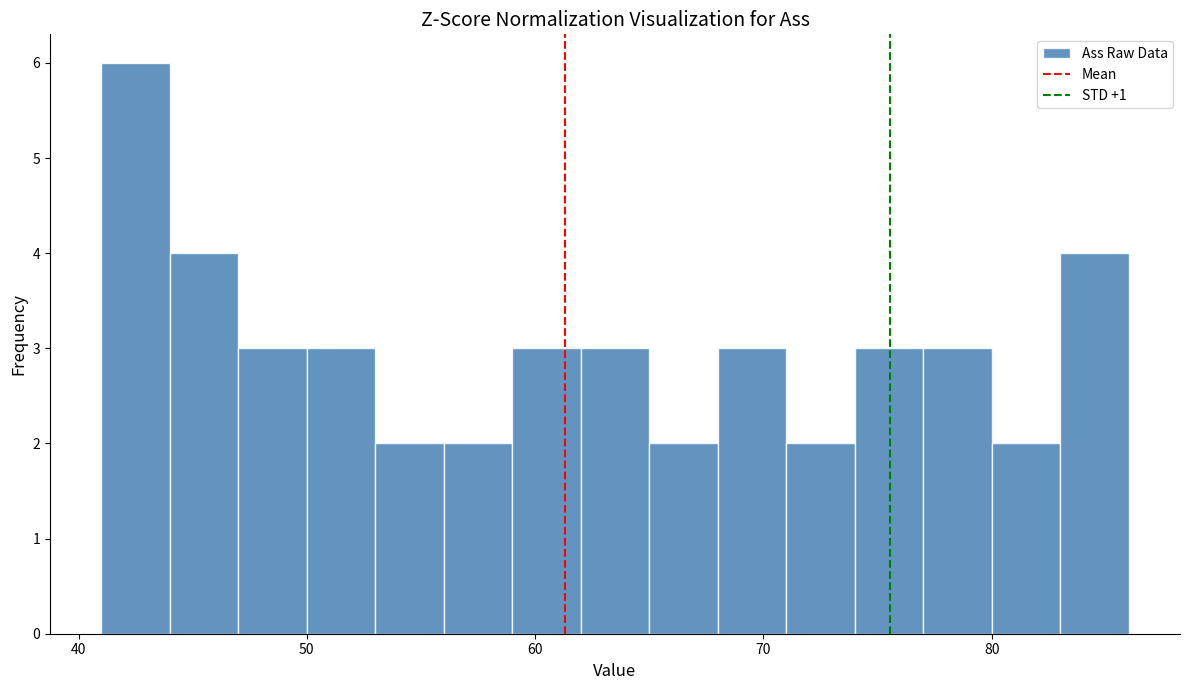

Read against the x-axis, roughly where is the centre of the tallest bar?

43